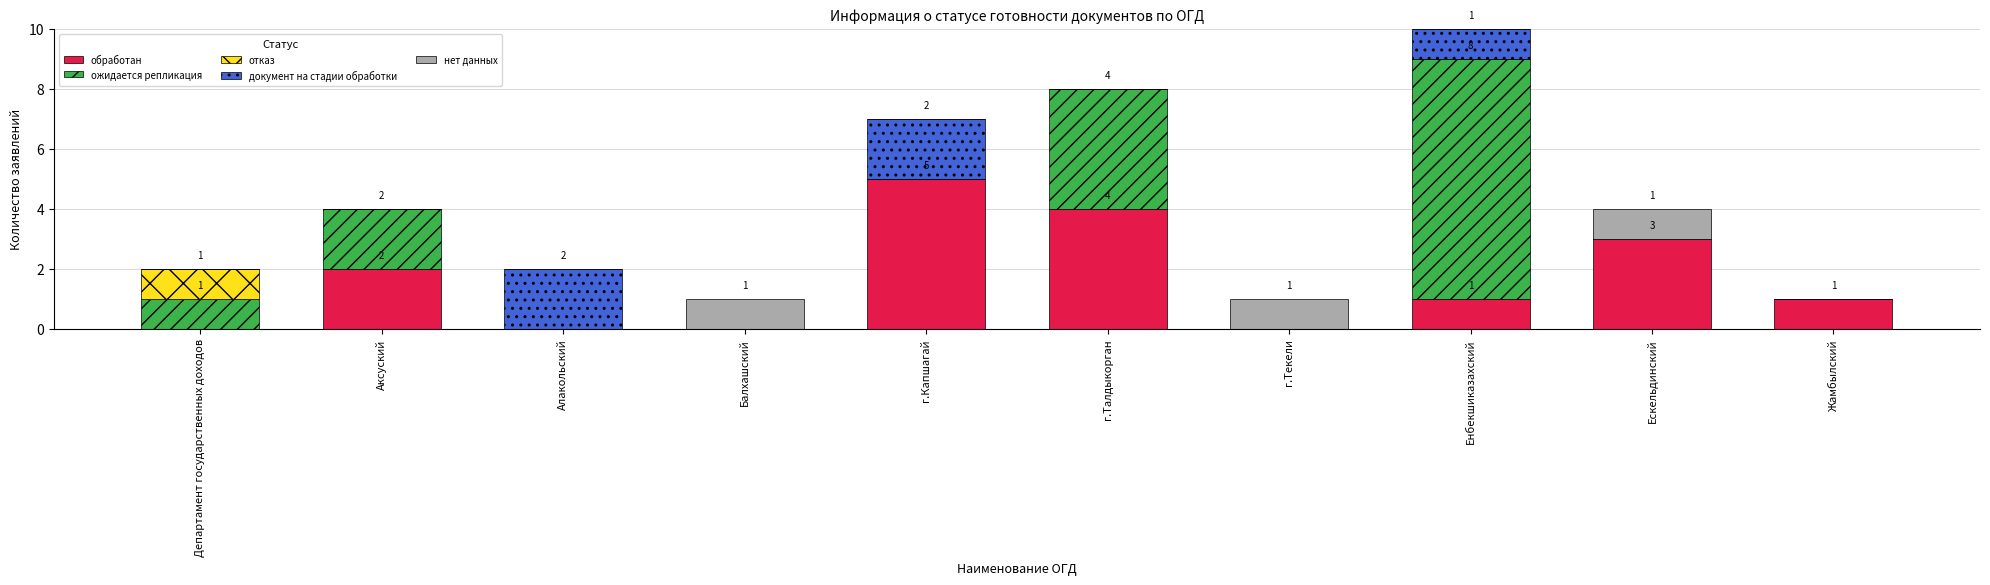

What is the maximum value for обработан?

5